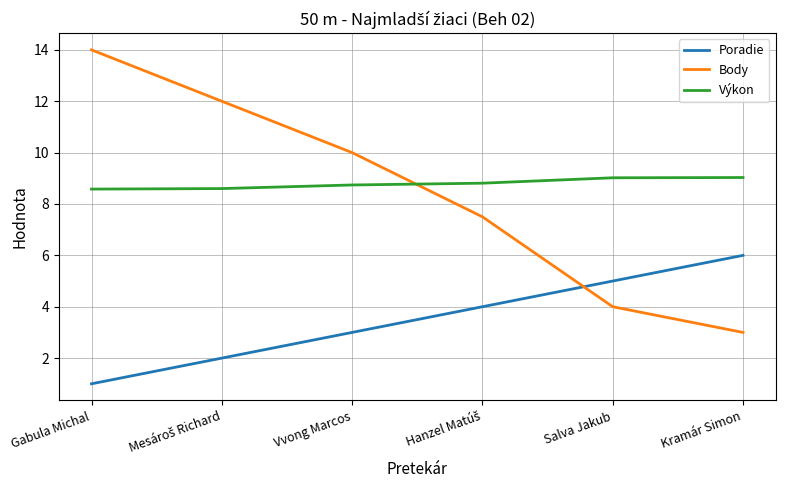

The value of Výkon at Vvong Marcos is 8.7. True or false?

True